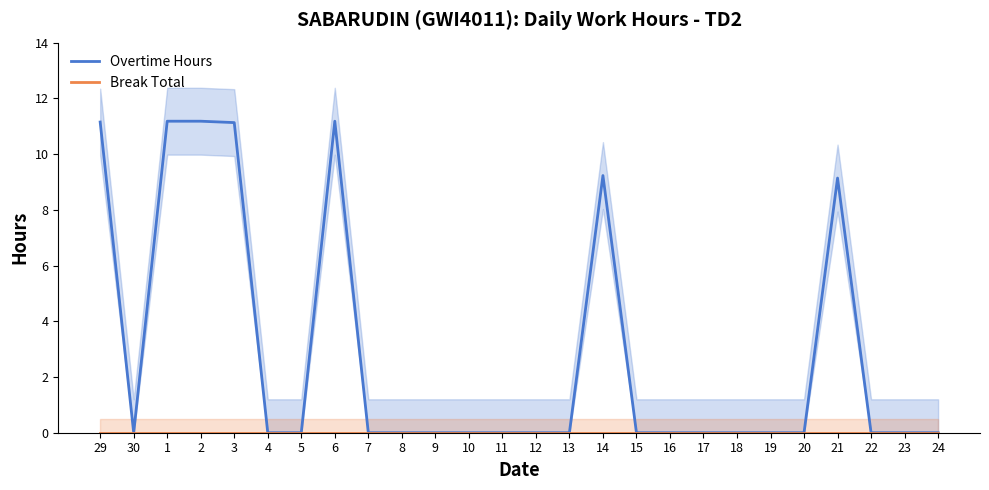

What is the average value of the Overtime Hours series?

2.9